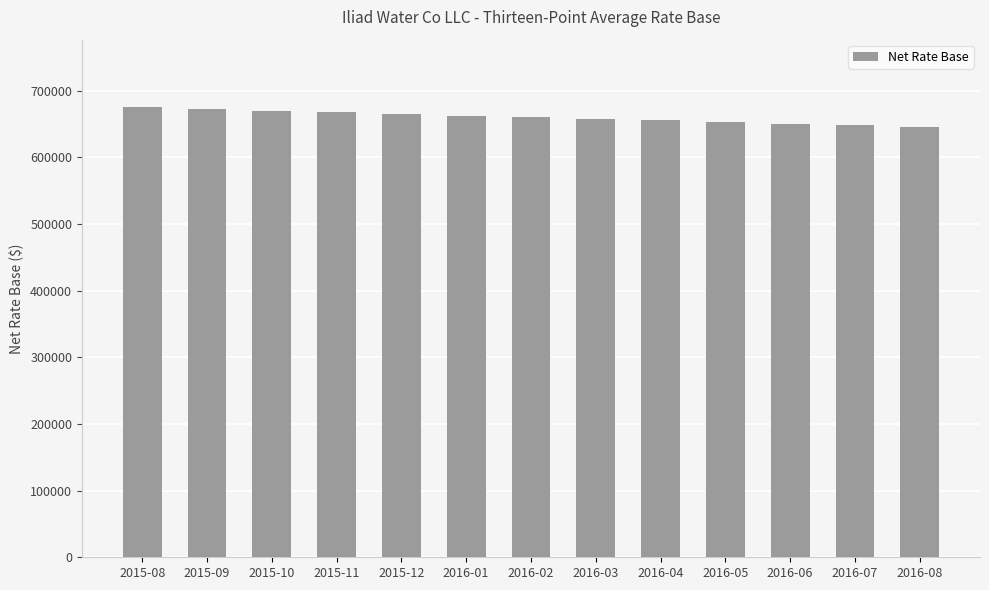

What is the label of the 5th bar from the left?

2015-12